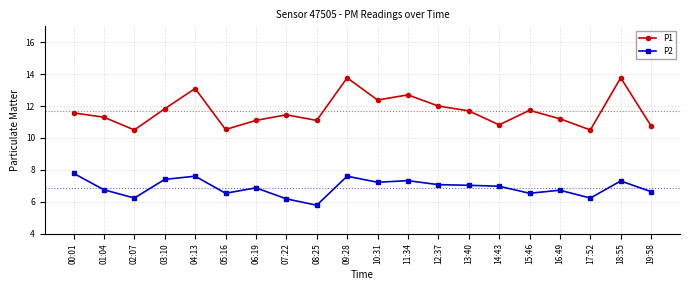

Rank the series at 18:55 from highest to lowest value.

P1, P2